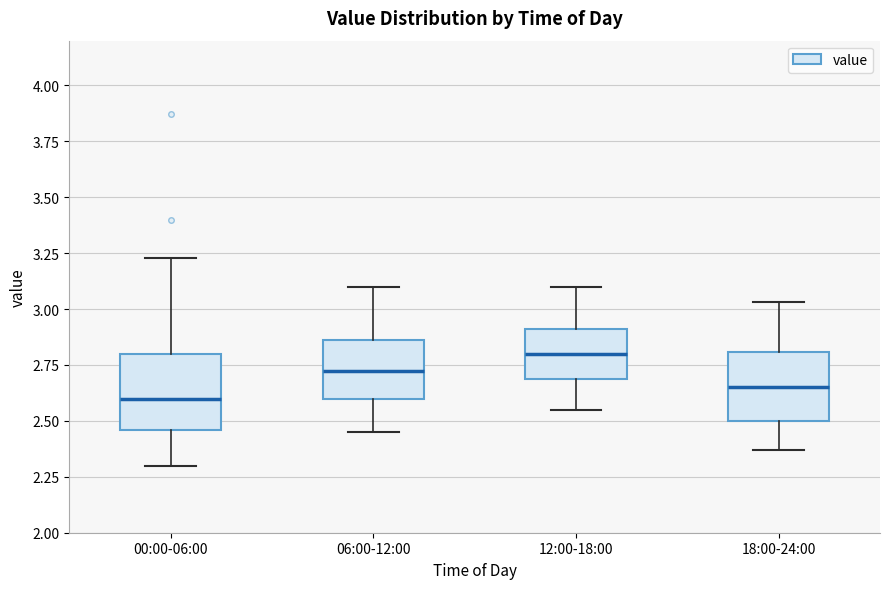

Where does the median line of the box for 12:00-18:00 sit on the y-axis? The values are not printed on the chart, so give them approximately, as read against the axis.

2.80